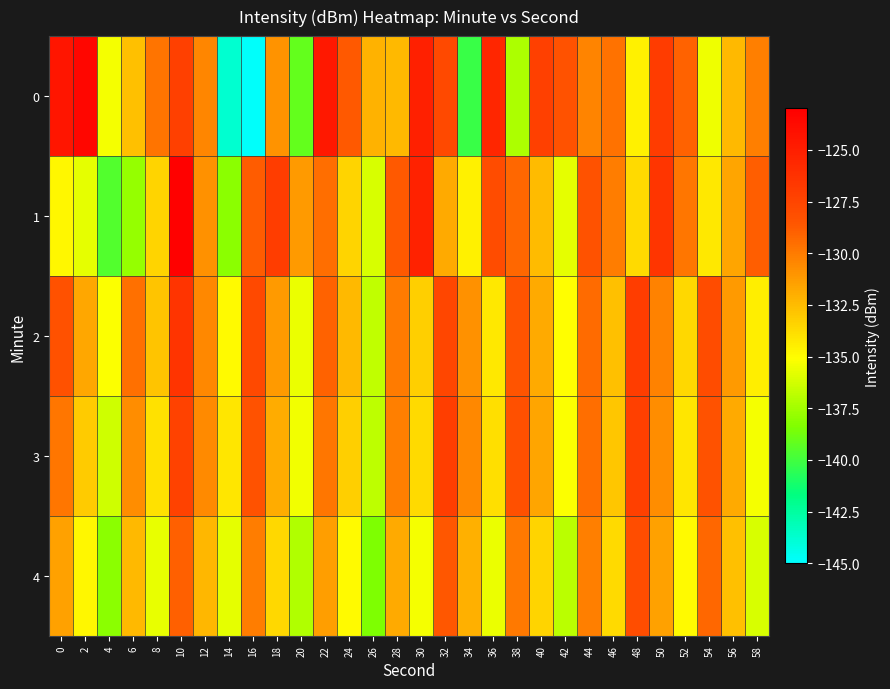

List the series in order of their peak value, highest first.

1, 0, 2, 3, 4